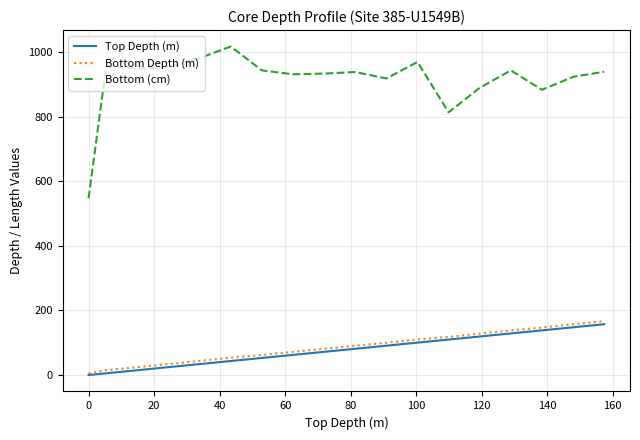

Which series has the largest range (max minus min)?

Bottom (cm)